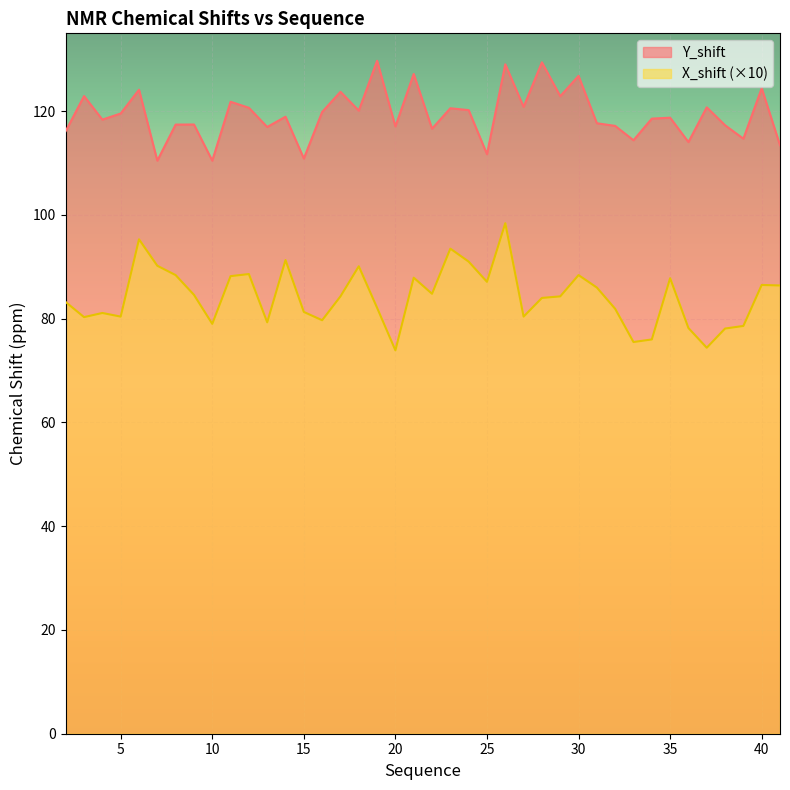

Does the chart display data point markers on the line(s)?

No